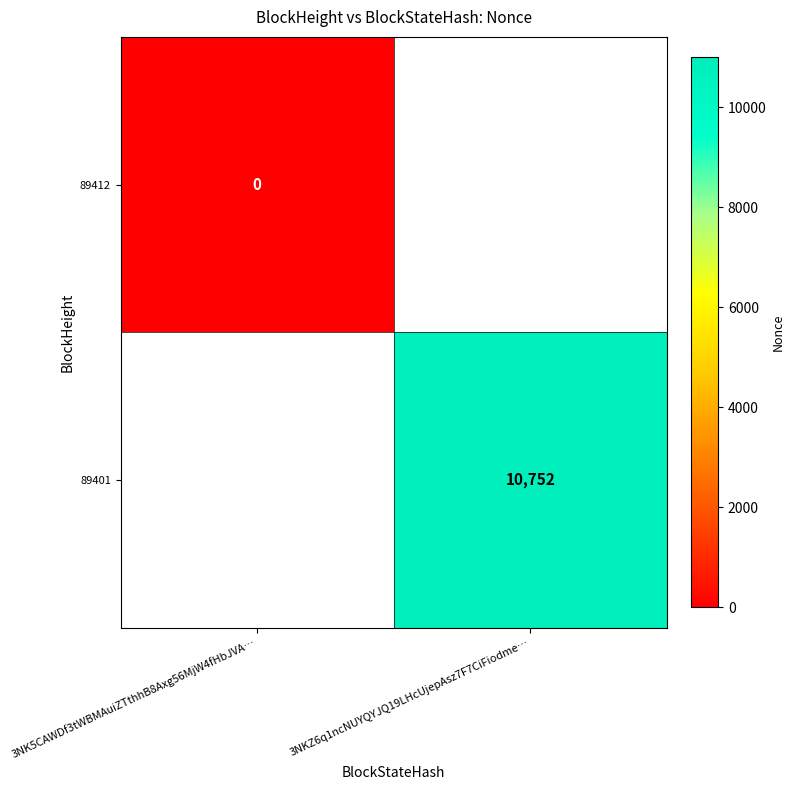

The 89401 series shows 10752 at 3NKZ6q1ncNUYQYJQ19LHcUjepAsz7F7CiFiodme…. True or false?

True